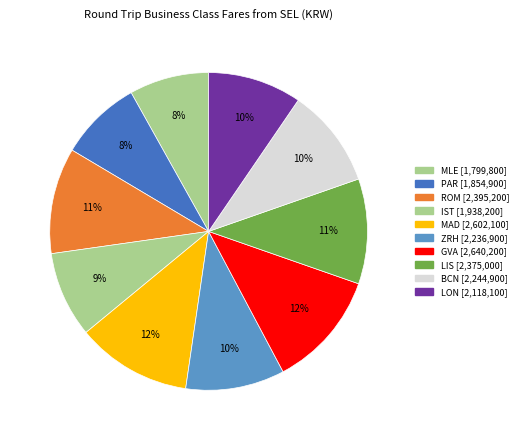

True or false: LIS accounts for 19% of the total.

False